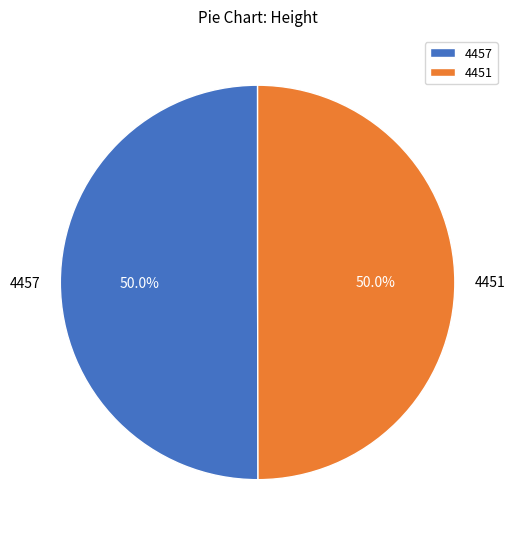

Is it true that 4457 is 50% of the pie?

True